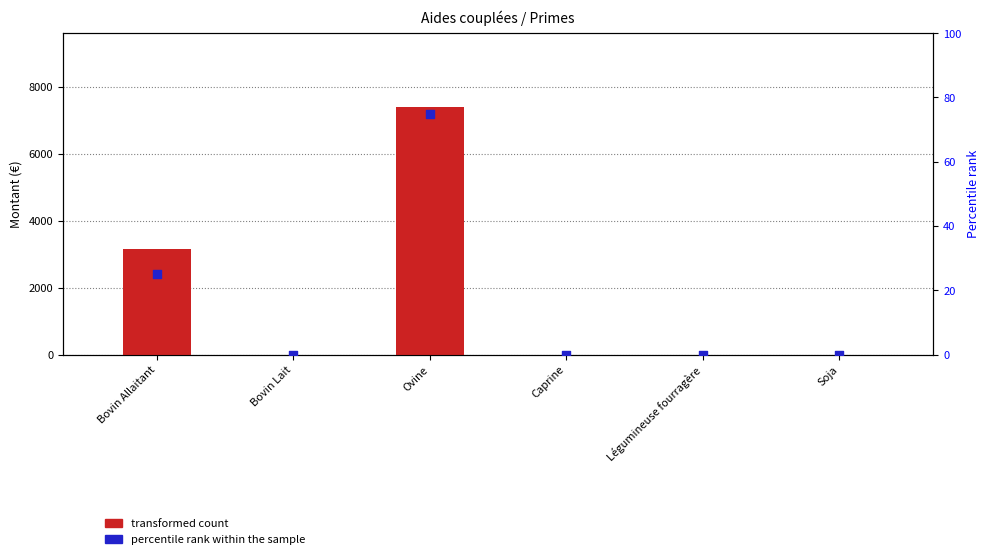

Which series has the largest Y range (max minus min)?

transformed count